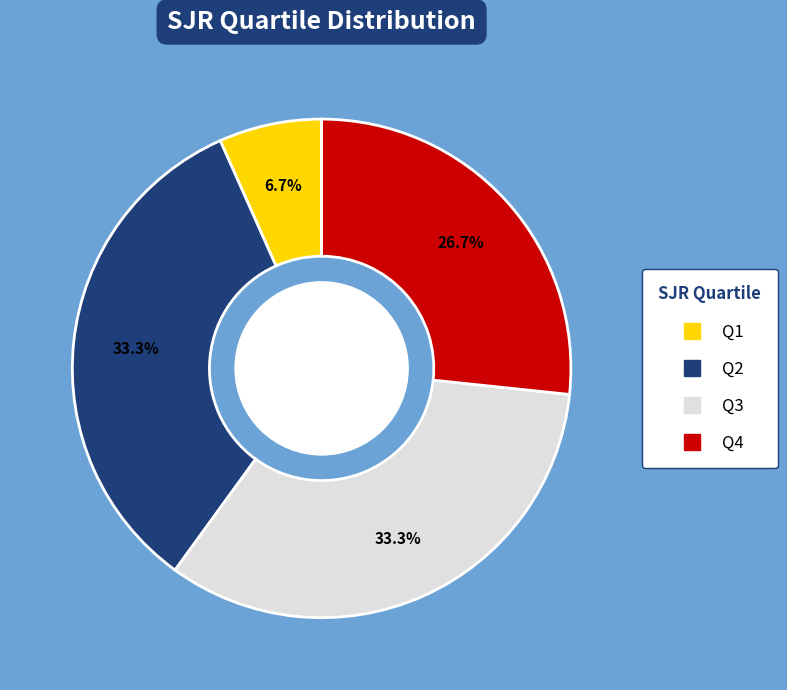

Which has a higher value, Q3 or Q1?

Q3